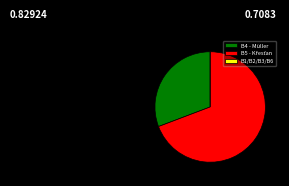

Does any single category account for the majority?

Yes